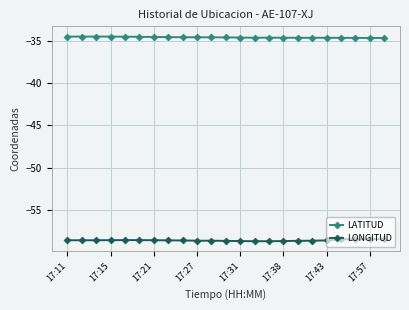

List the series in order of their overall mean, lowest first.

LONGITUD, LATITUD